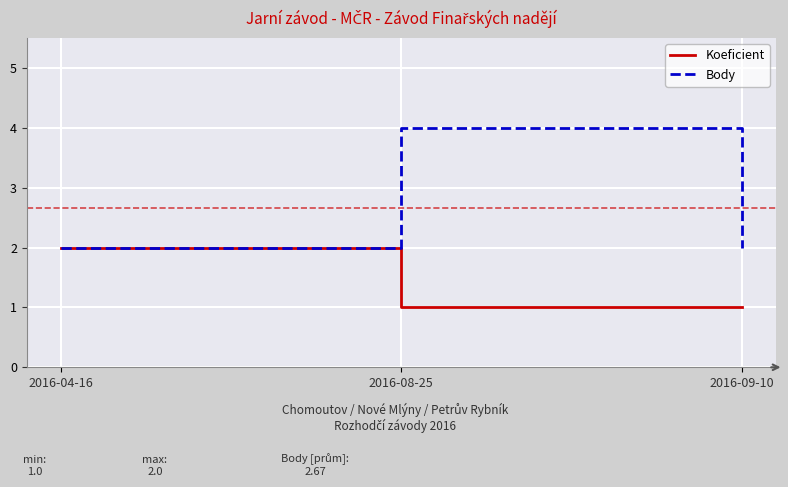

What is the highest value of the Body series?

4